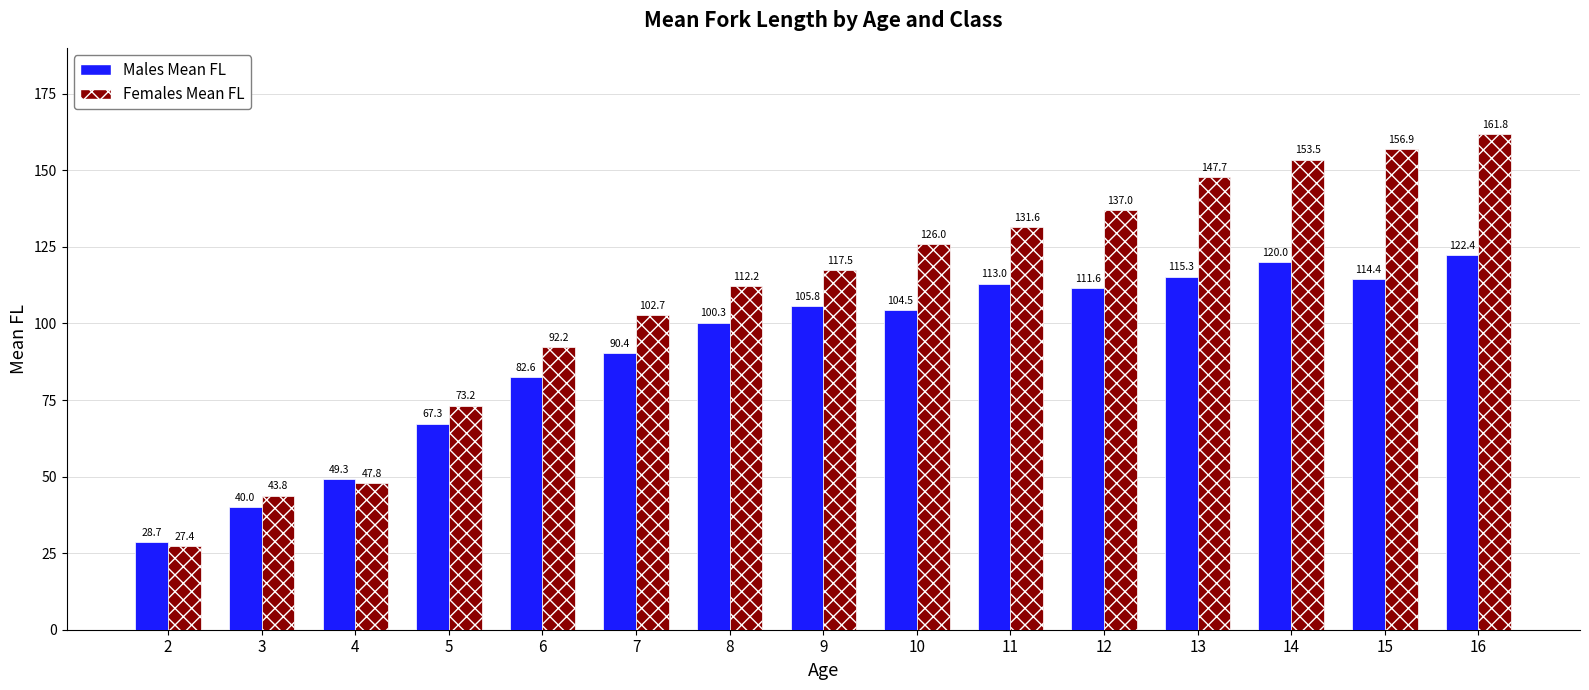

Where is Males Mean FL nearest to the value 75?

6